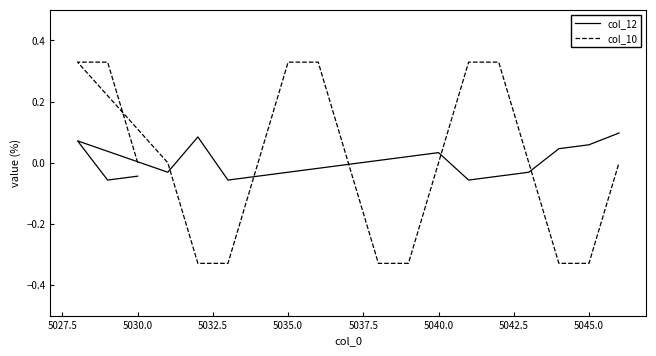

What are all the series names shown in the legend?

col_12, col_10